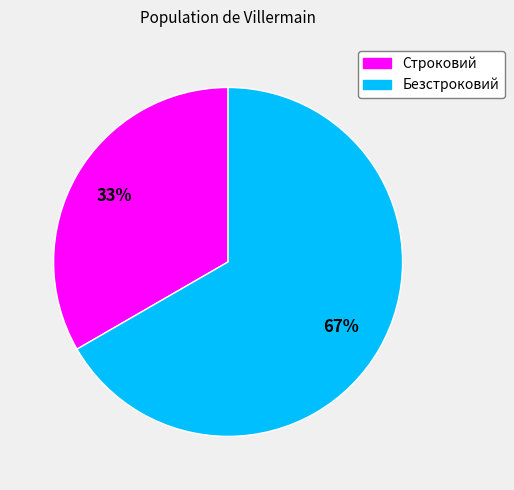

How many segments does this pie chart have?

2